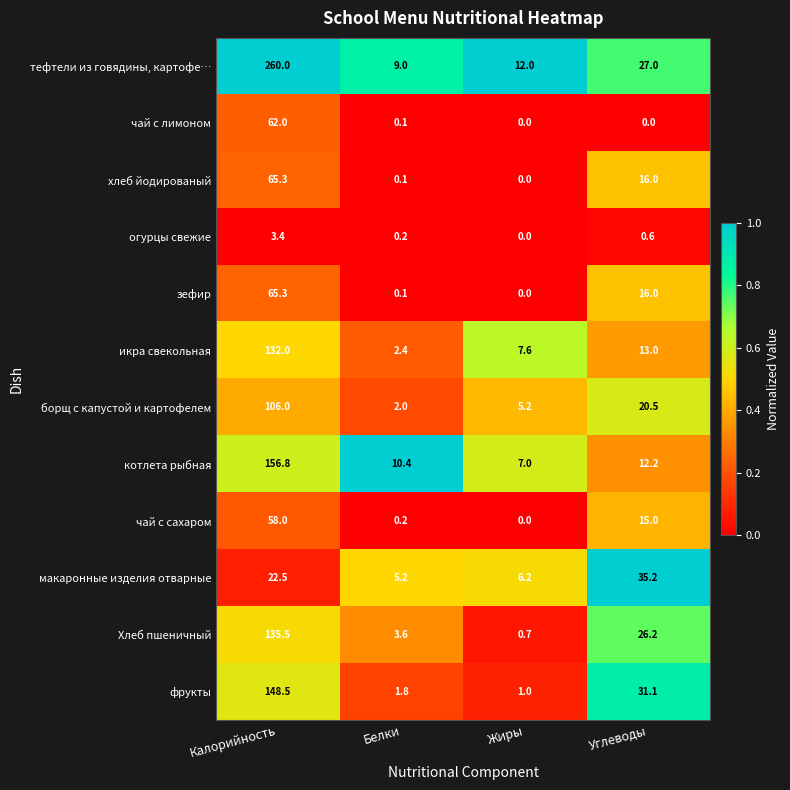

What value does the фрукты series have at Белки?

1.8